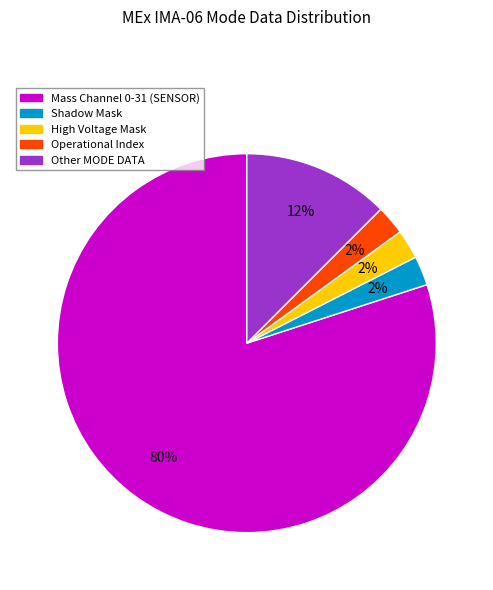

To the nearest percent, what is the average slice percentage?

20%